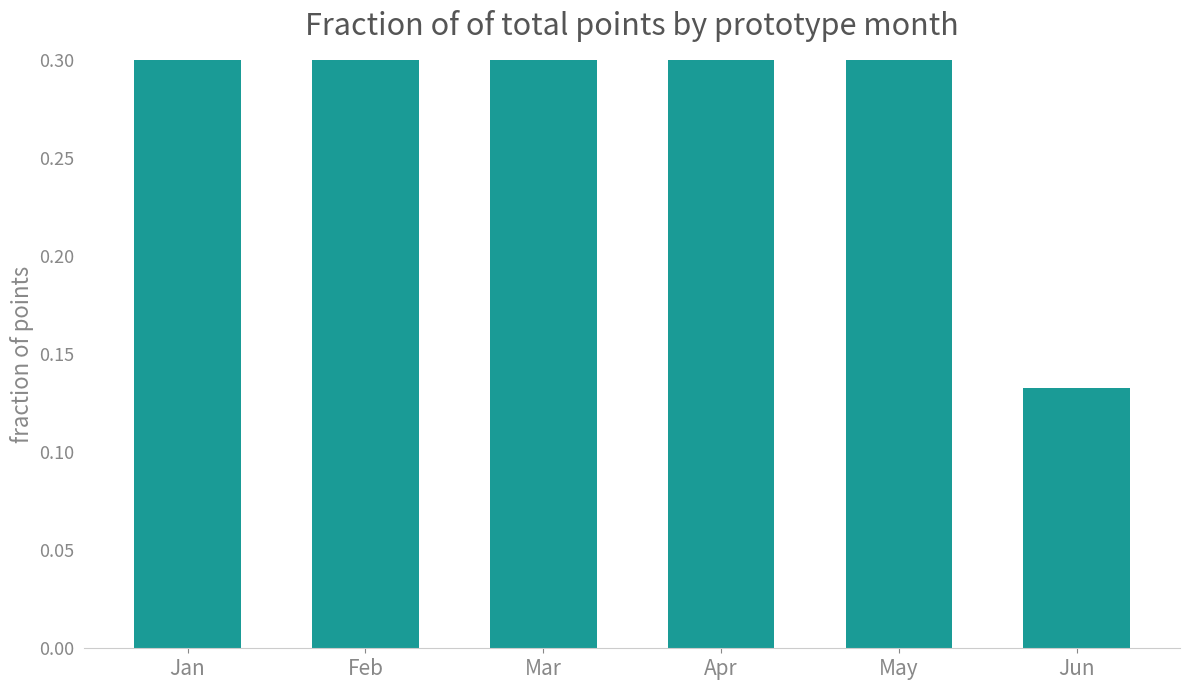

Which has a higher value, Apr or Feb?

Apr